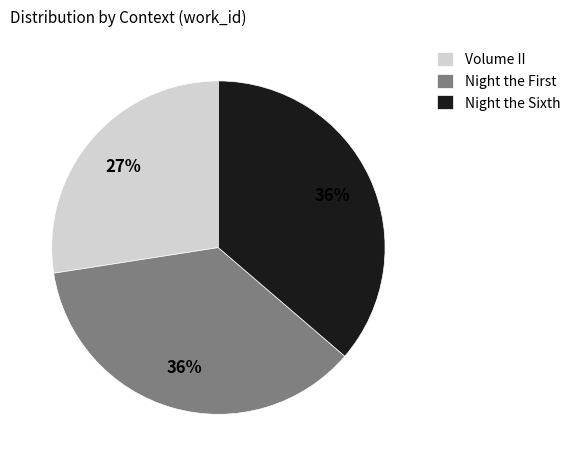

Which category has the smallest portion of the pie?

Volume II